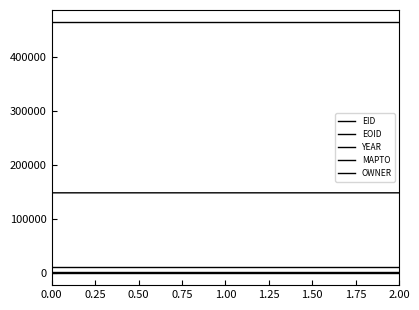

Where is EID nearest to the value 147986?

0.25